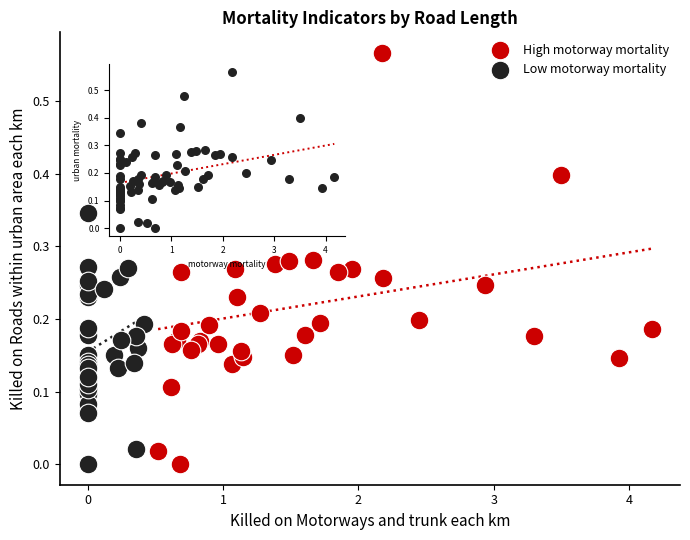

What are all the series names shown in the legend?

High motorway mortality, Low motorway mortality